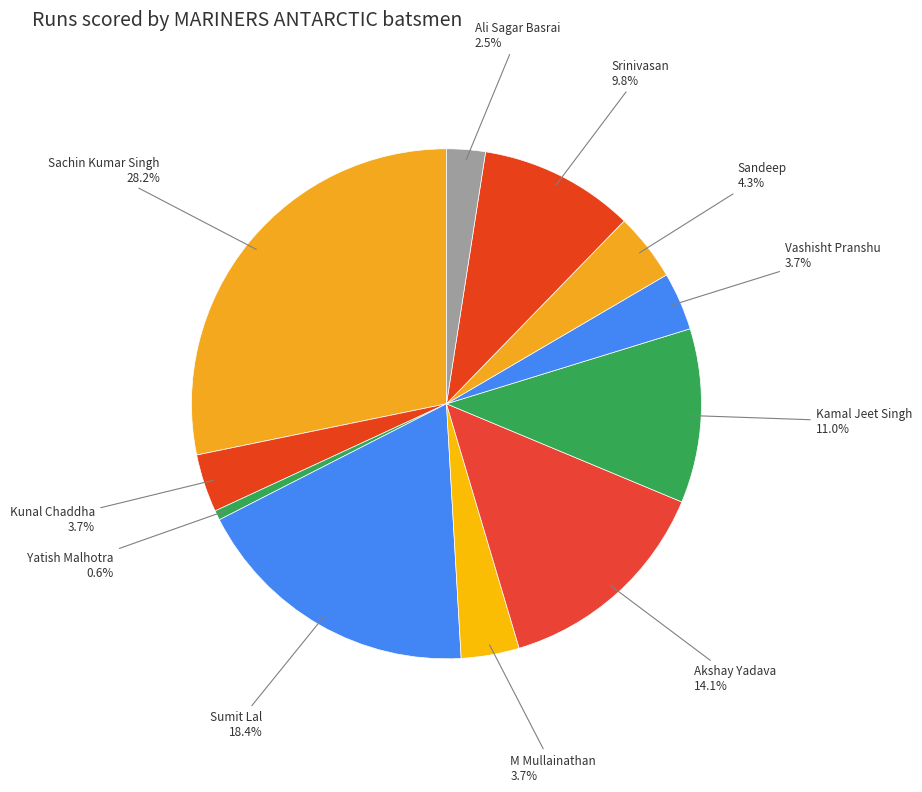

To the nearest percent, what is the difference between the M Mullainathan and Akshay Yadava slice percentages?

10%